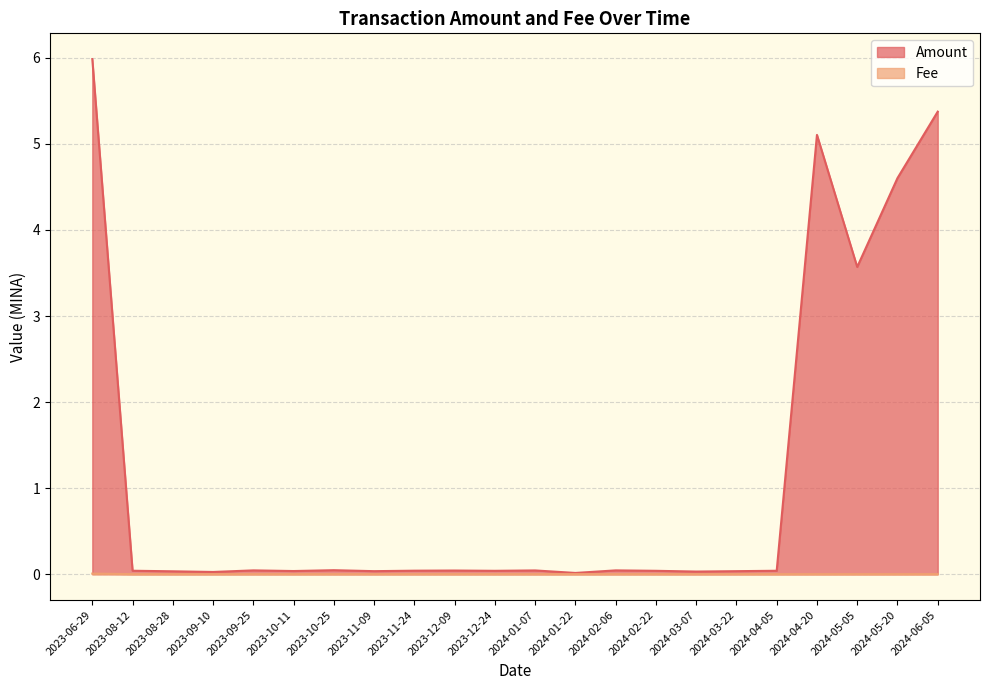

At which category does Amount reach its first local peak?

2023-09-25